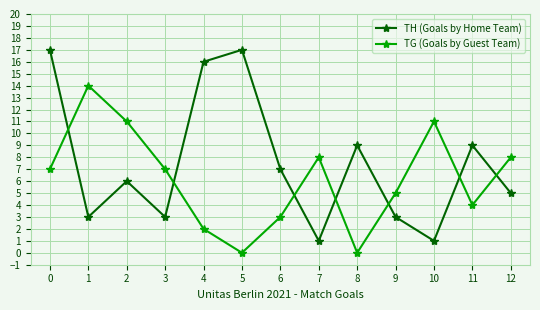

True or false: TG (Goals by Guest Team) has a value of 7 at 8.

False